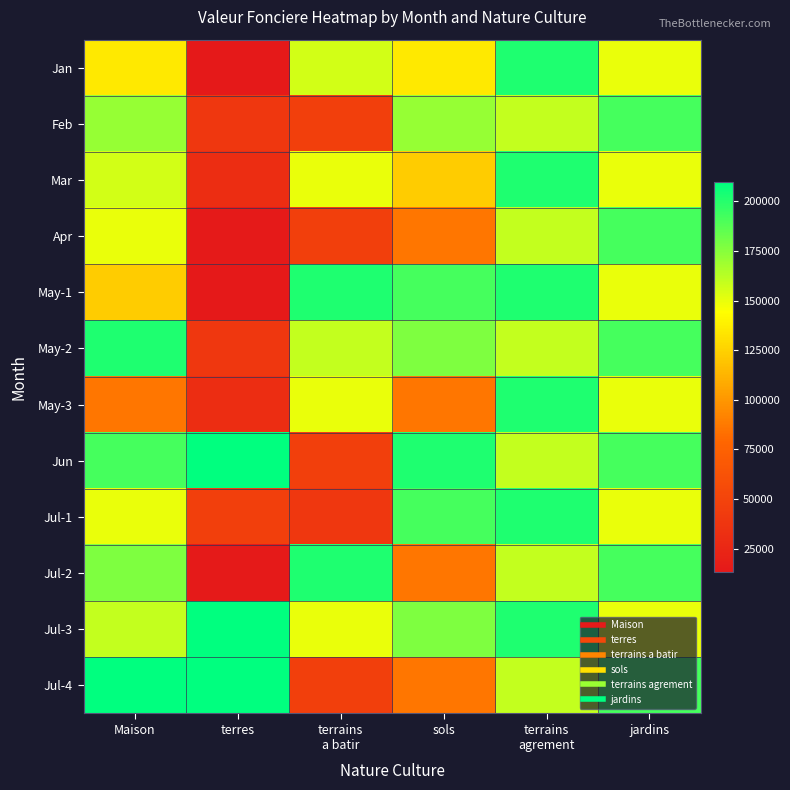

What is the total value across all series at sols?

1712700